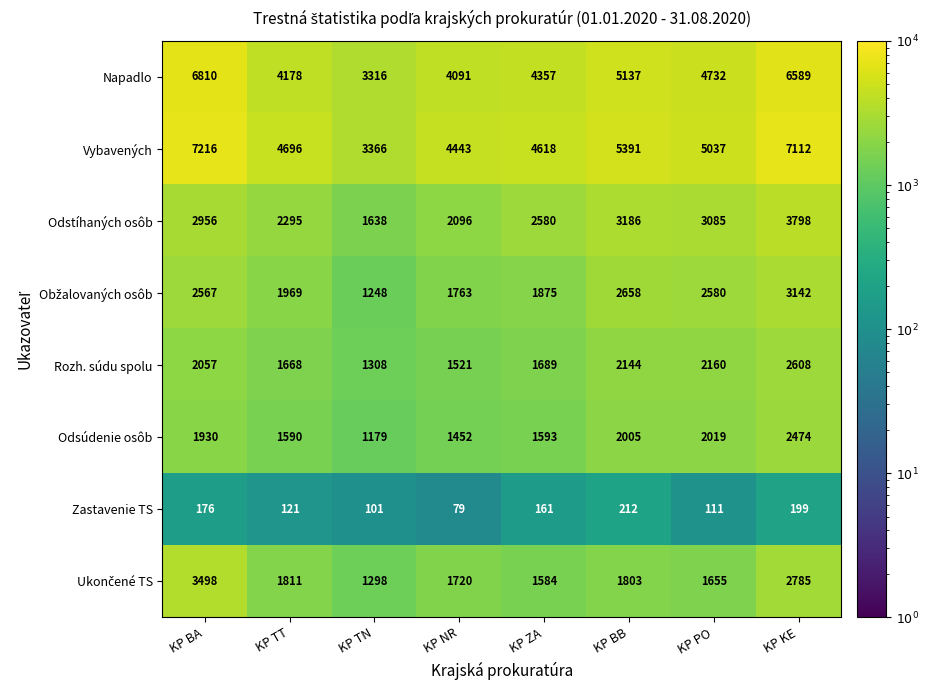

Between KP TT and KP ZA, which series saw the biggest shift?

Odstíhaných osôb